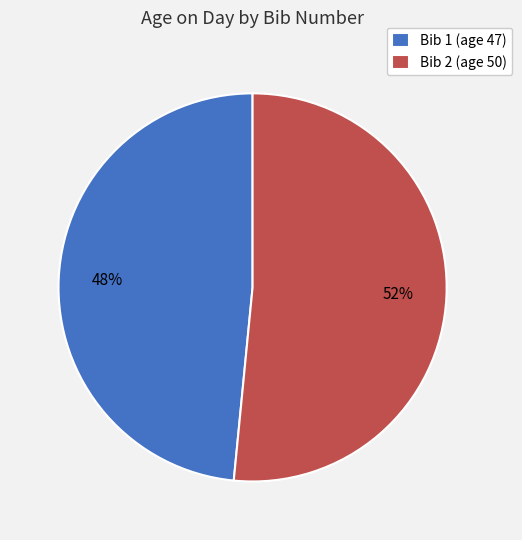

To the nearest percent, what portion does Bib 1 (age 47) represent?

48%